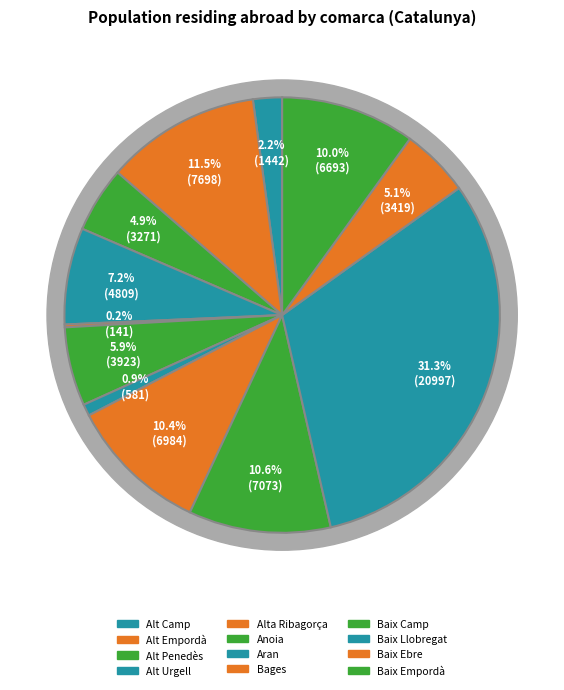

To the nearest percent, what portion does Baix Llobregat represent?

31%